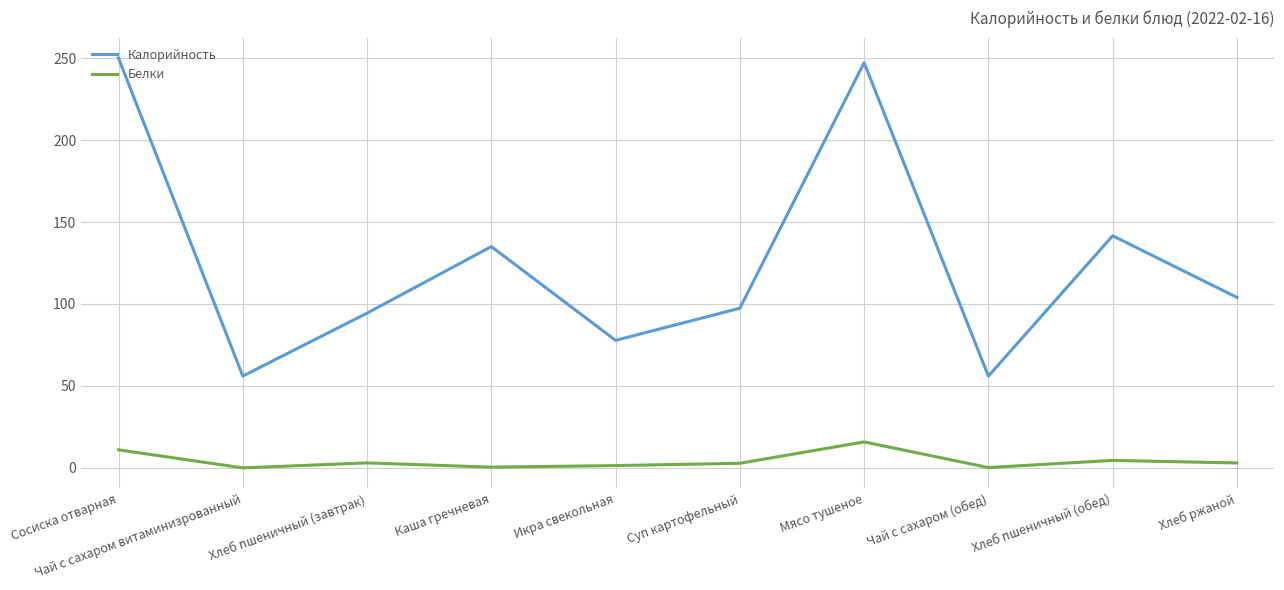

Rank the series by their maximum value, from lowest to highest.

Белки, Калорийность